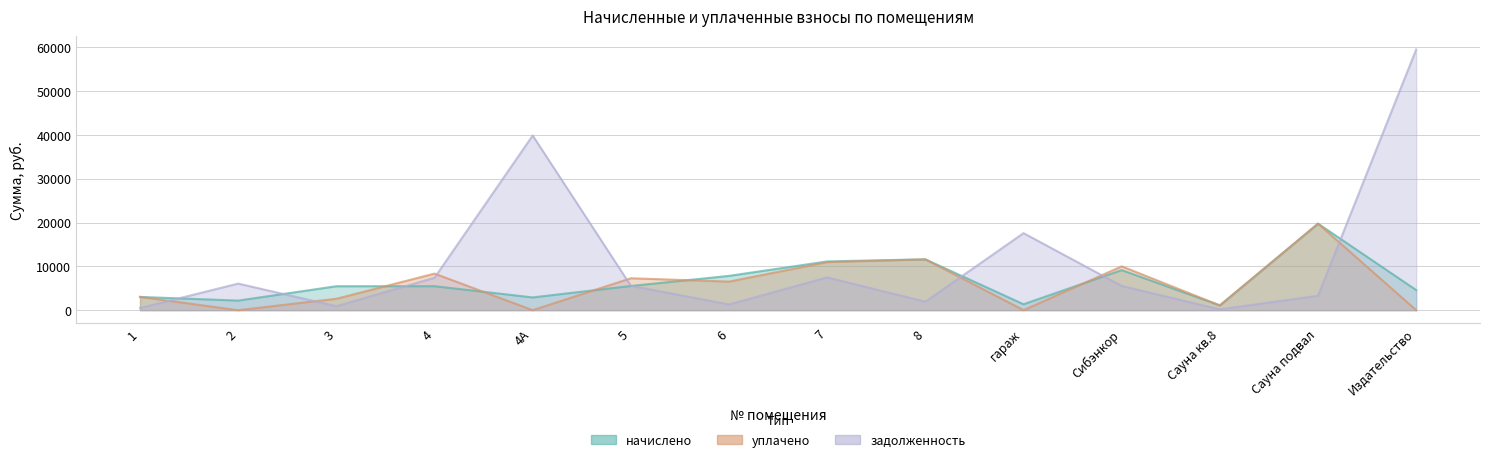

What is the difference between the задолженность values at гараж and Издательство?

41958.6